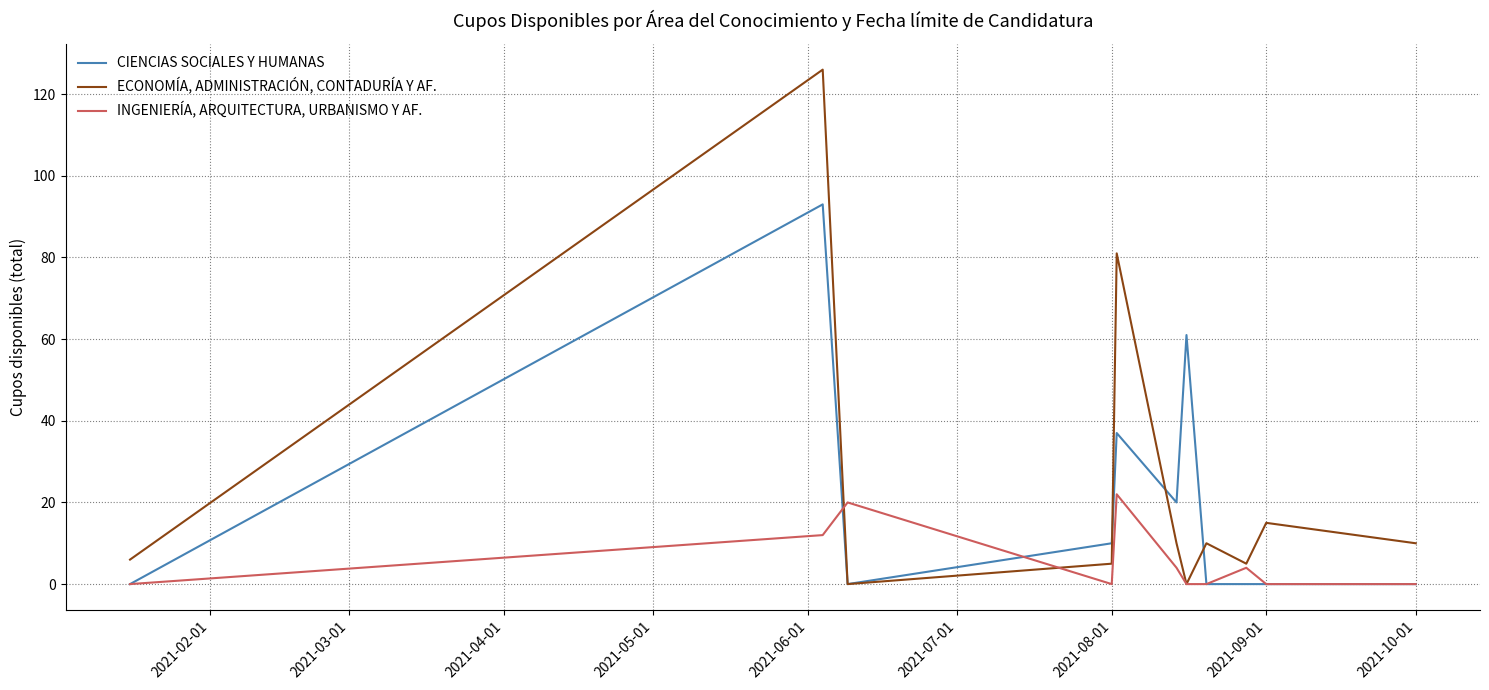

How many lines are shown in the chart?

3